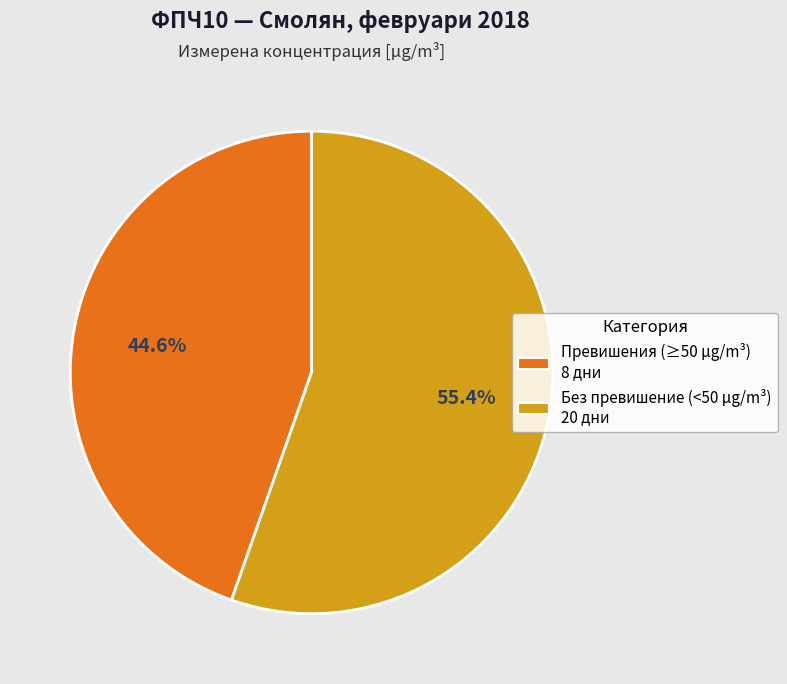

Is there a majority slice in this chart?

Yes